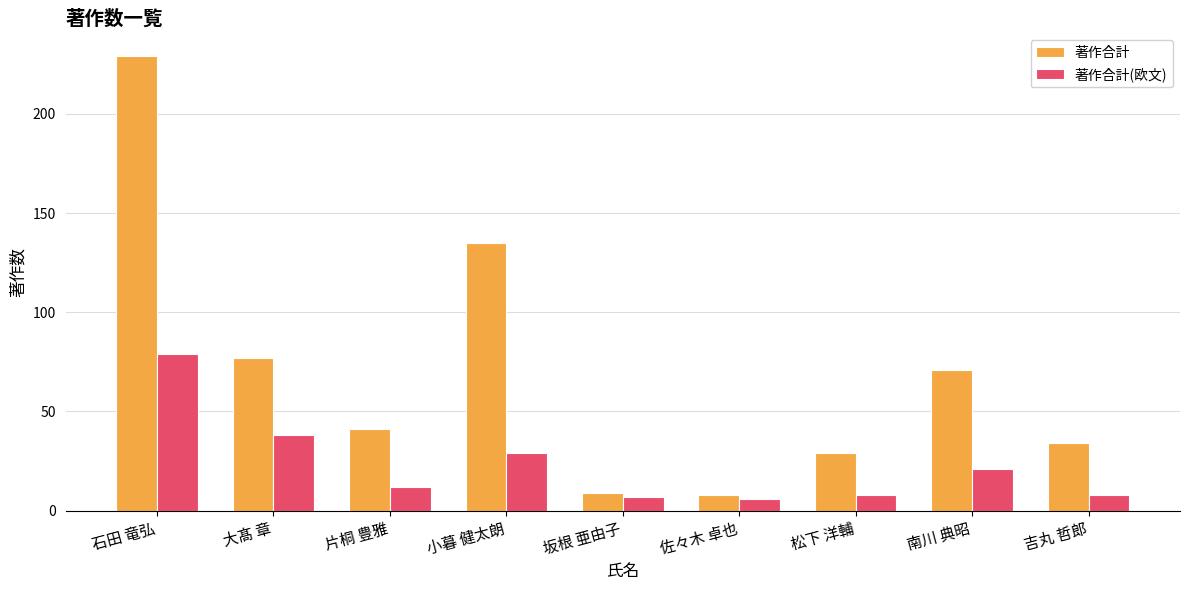

What are all the series names shown in the legend?

著作合計, 著作合計(欧文)